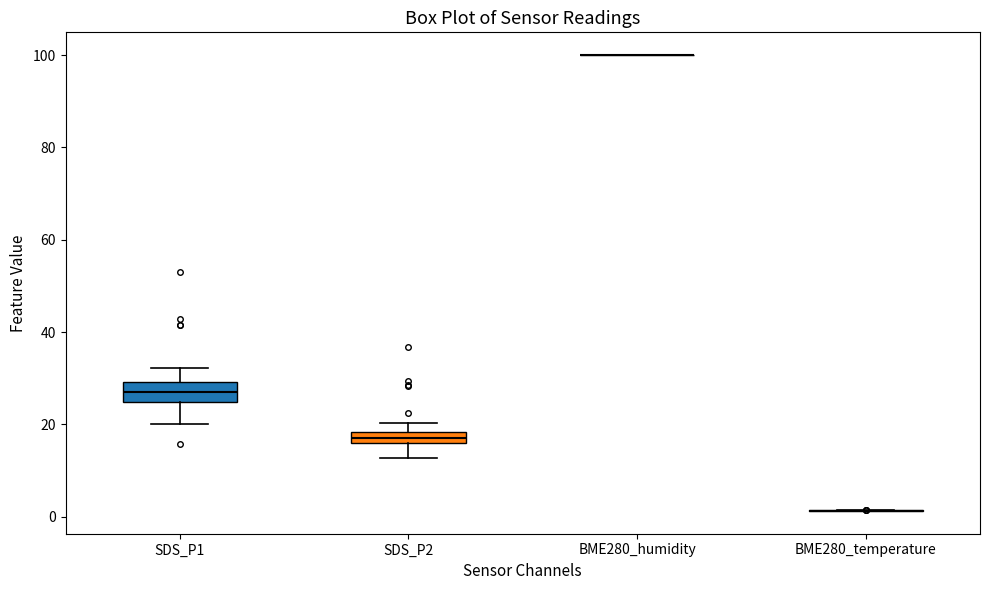

Where is the lower edge of the box for SDS_P2 on the y-axis? The values are not printed on the chart, so give them approximately, as read against the axis.

16